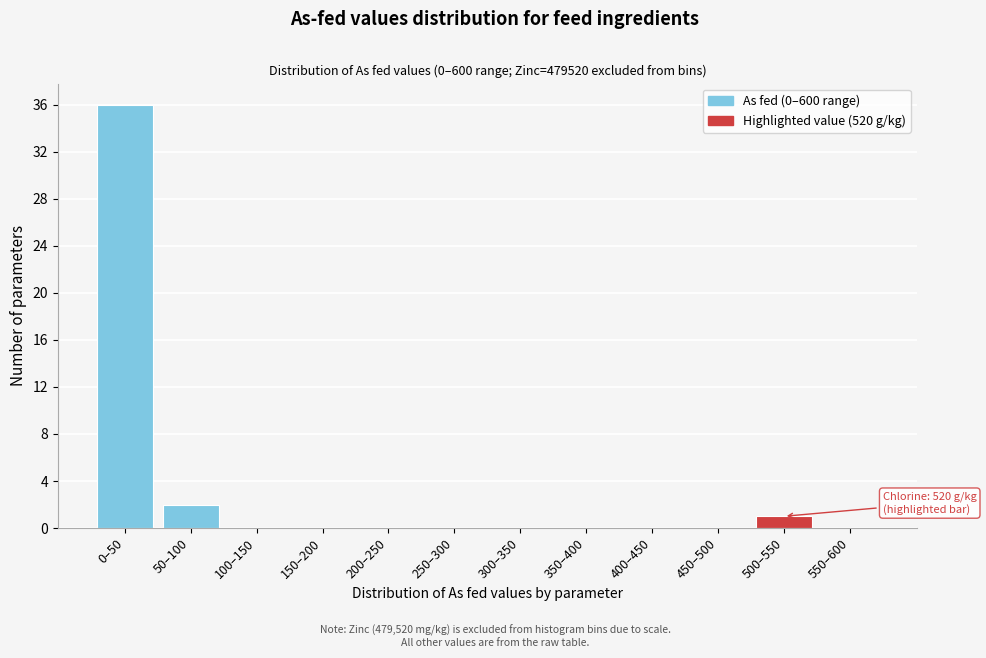

Reading left to right, transcribe all the data shown in this chart.

0–50=36	50–100=2	100–150=0	150–200=0	200–250=0	250–300=0	300–350=0	350–400=0	400–450=0	450–500=0	500–550=1	550–600=0